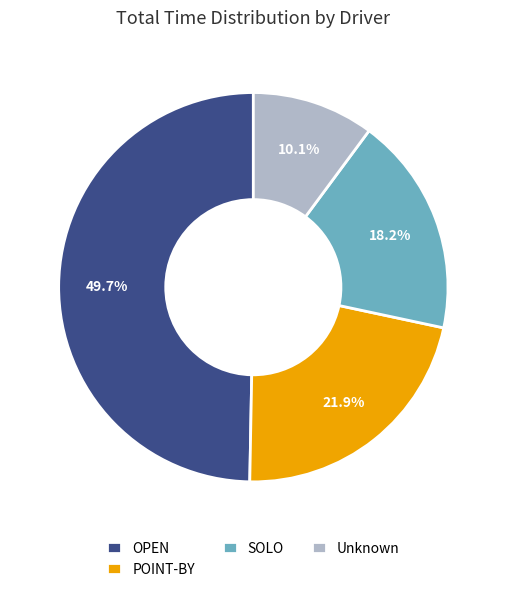

Do POINT-BY and Unknown together represent more than half of the pie?

No